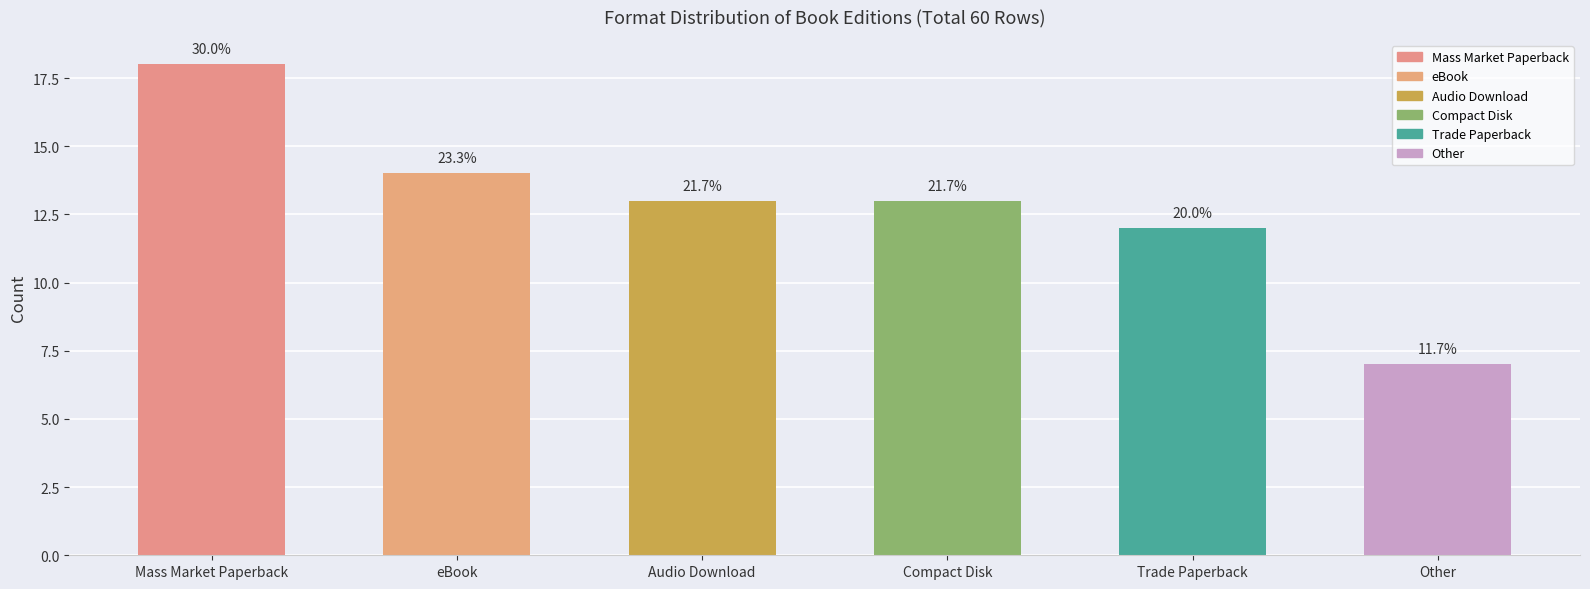

What is the greatest value displayed?

18